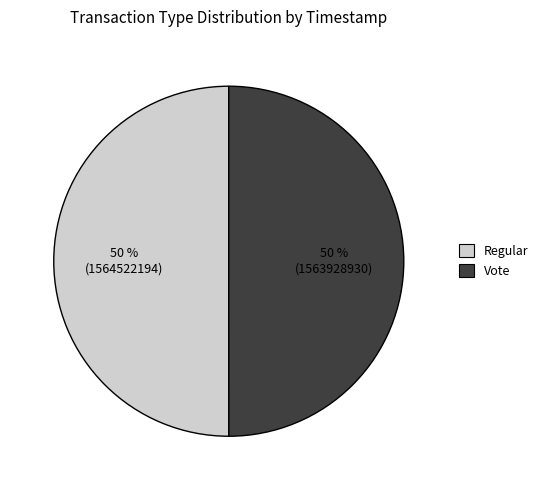

Is the sum of Regular and Vote greater than half?

Yes